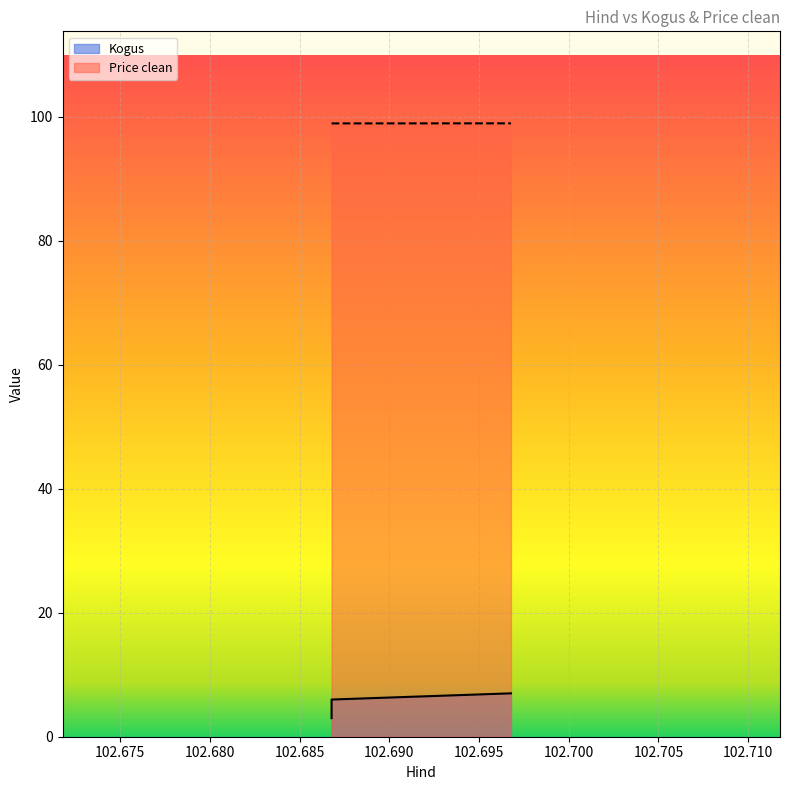

Between 102.686776 and 102.686776, which is larger?

102.686776